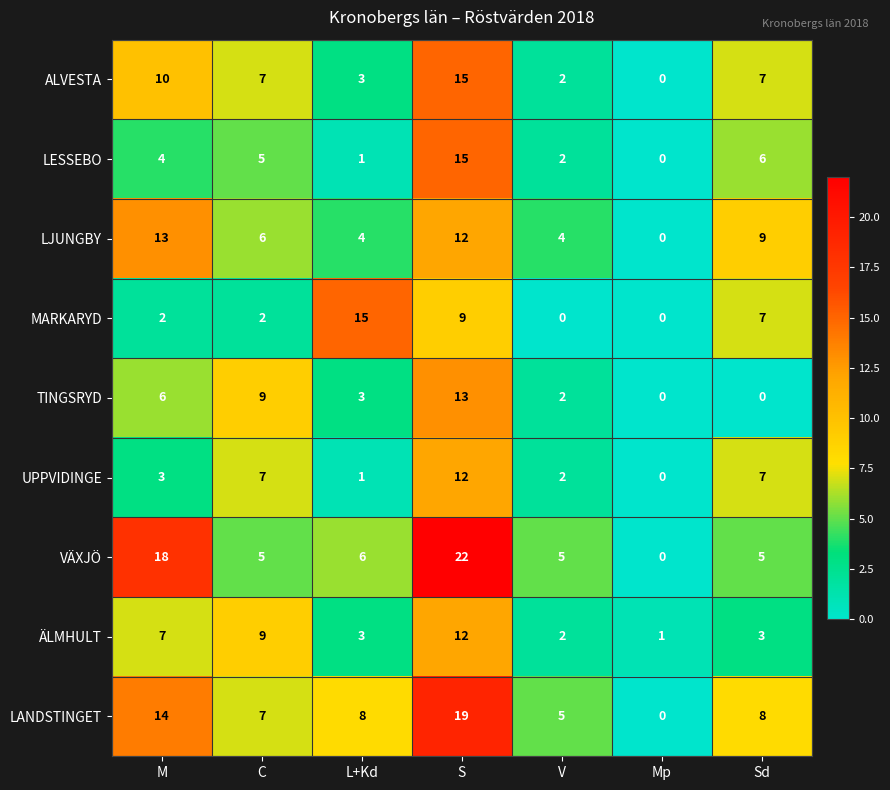

Count the LANDSTINGET values in the range 5 to 14.

5